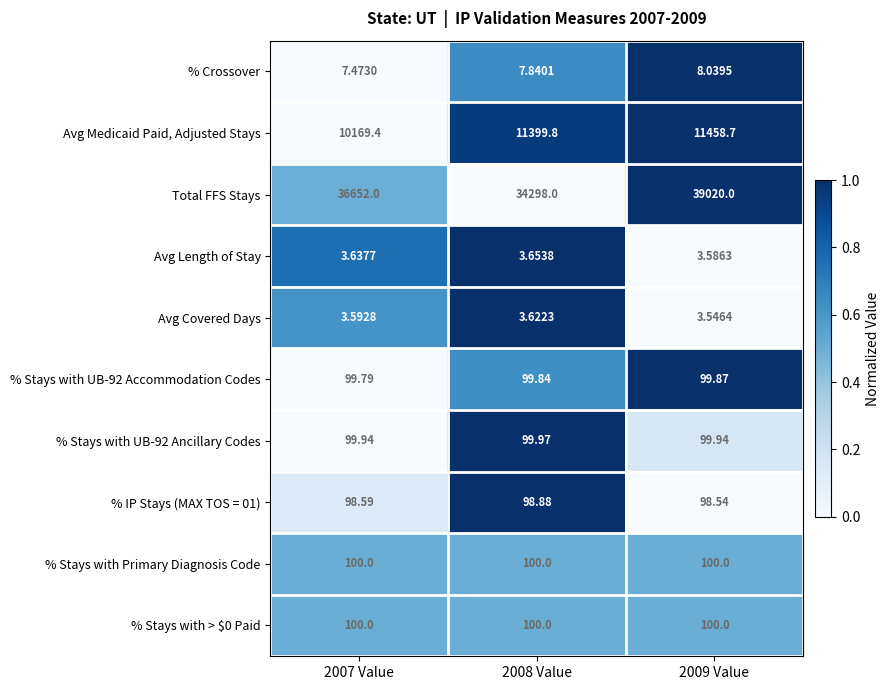

What is the greatest value displayed?

39020.0